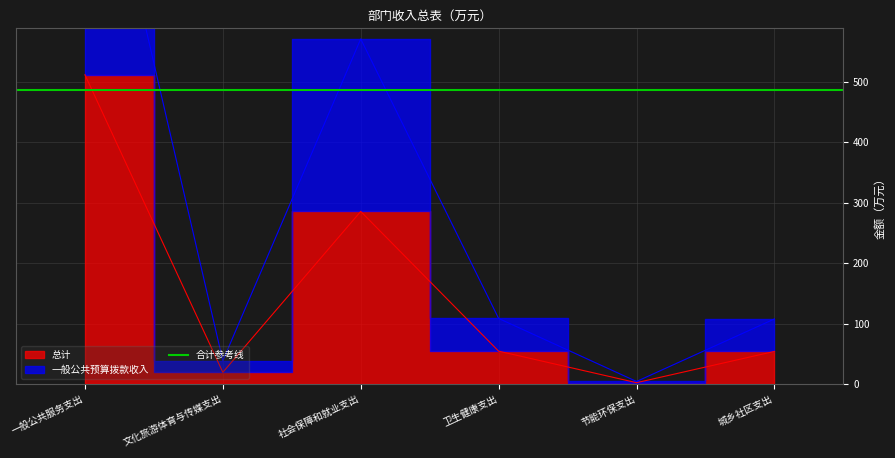

At which label does 总计 first exceed 54?

一般公共服务支出